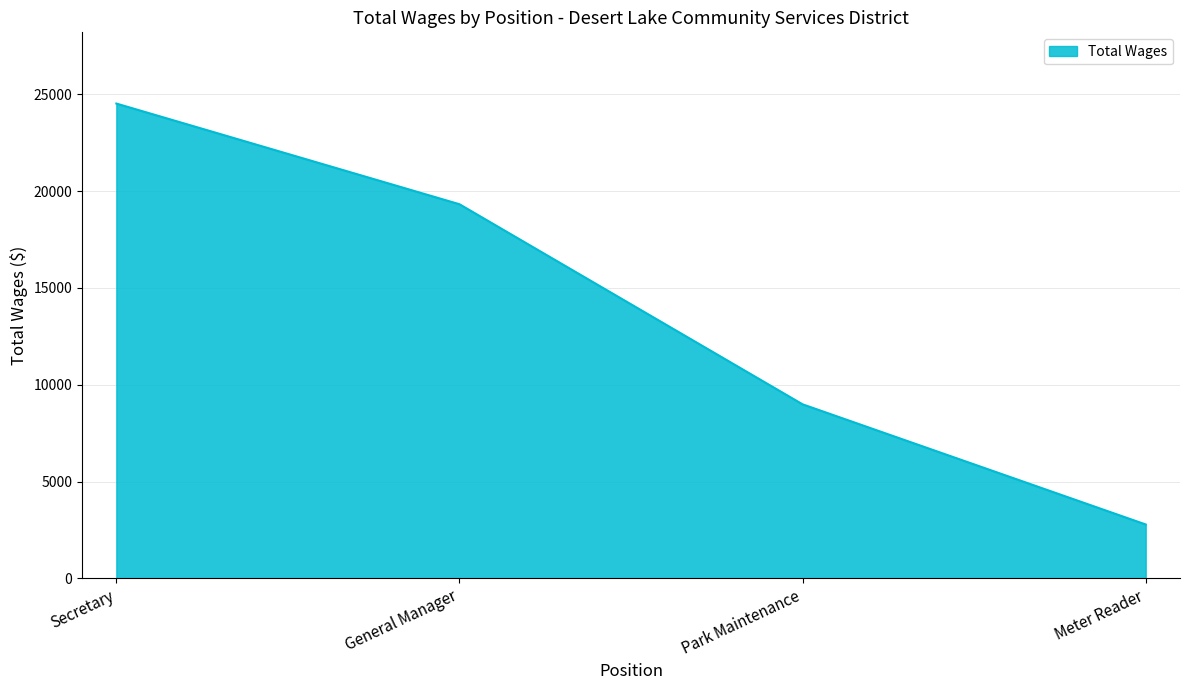

What is the sum of all values?

55628